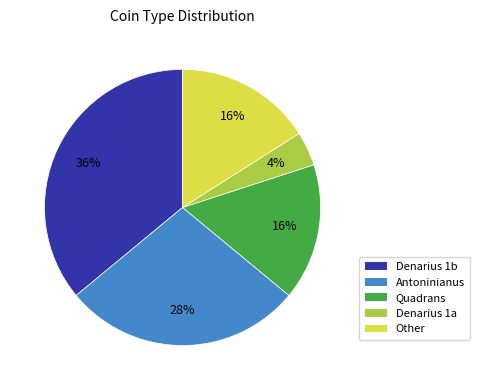

Combined, do Other and Denarius 1b account for over 50%?

Yes